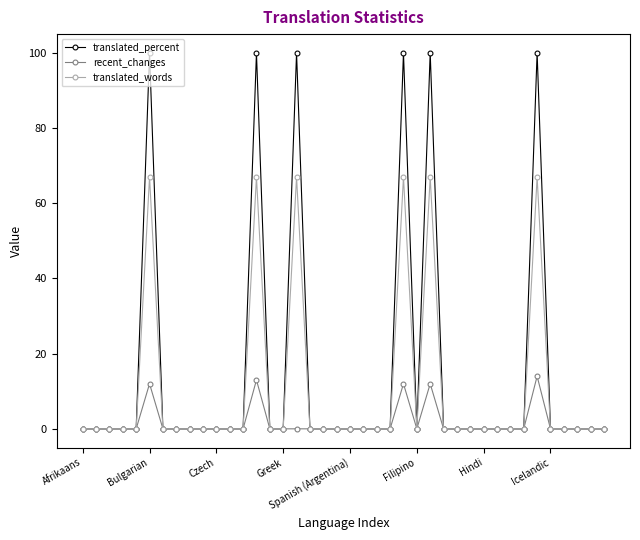

What are all the series names shown in the legend?

translated_percent, recent_changes, translated_words